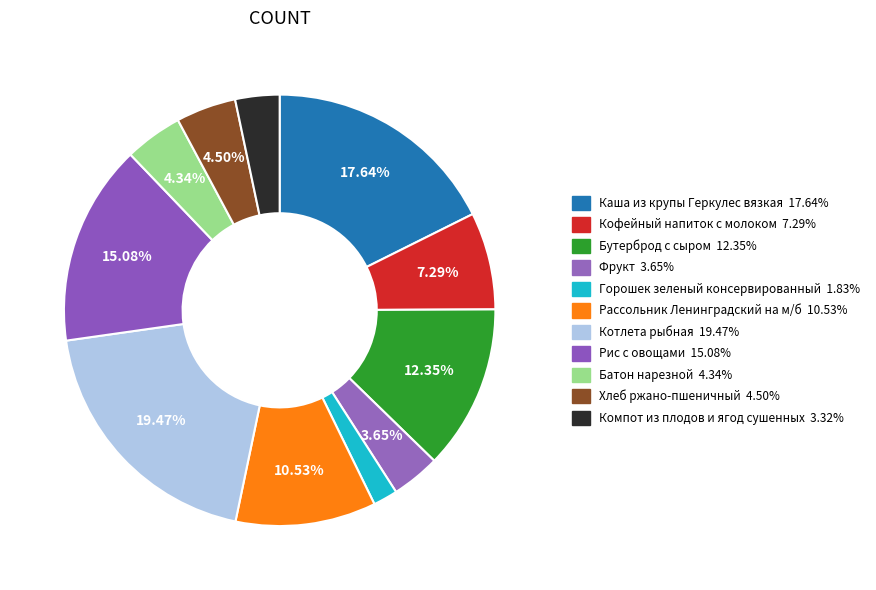

To the nearest percent, what percentage of the pie is Горошек зеленый консервированный?

2%